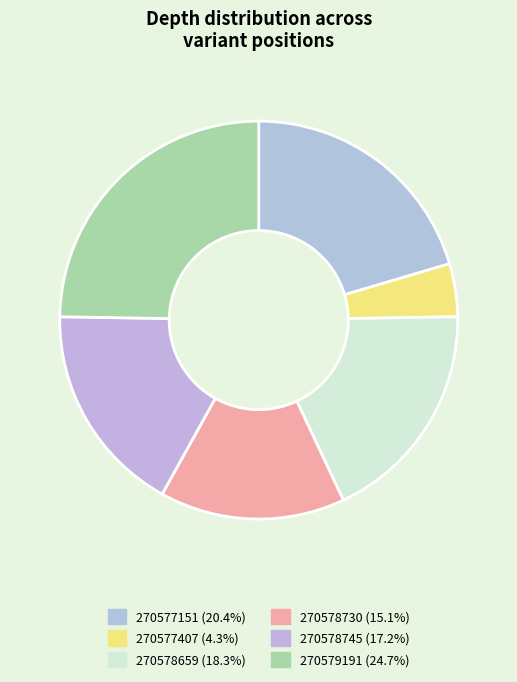

To the nearest percent, what is the difference between the largest and smallest slice percentages?

20%